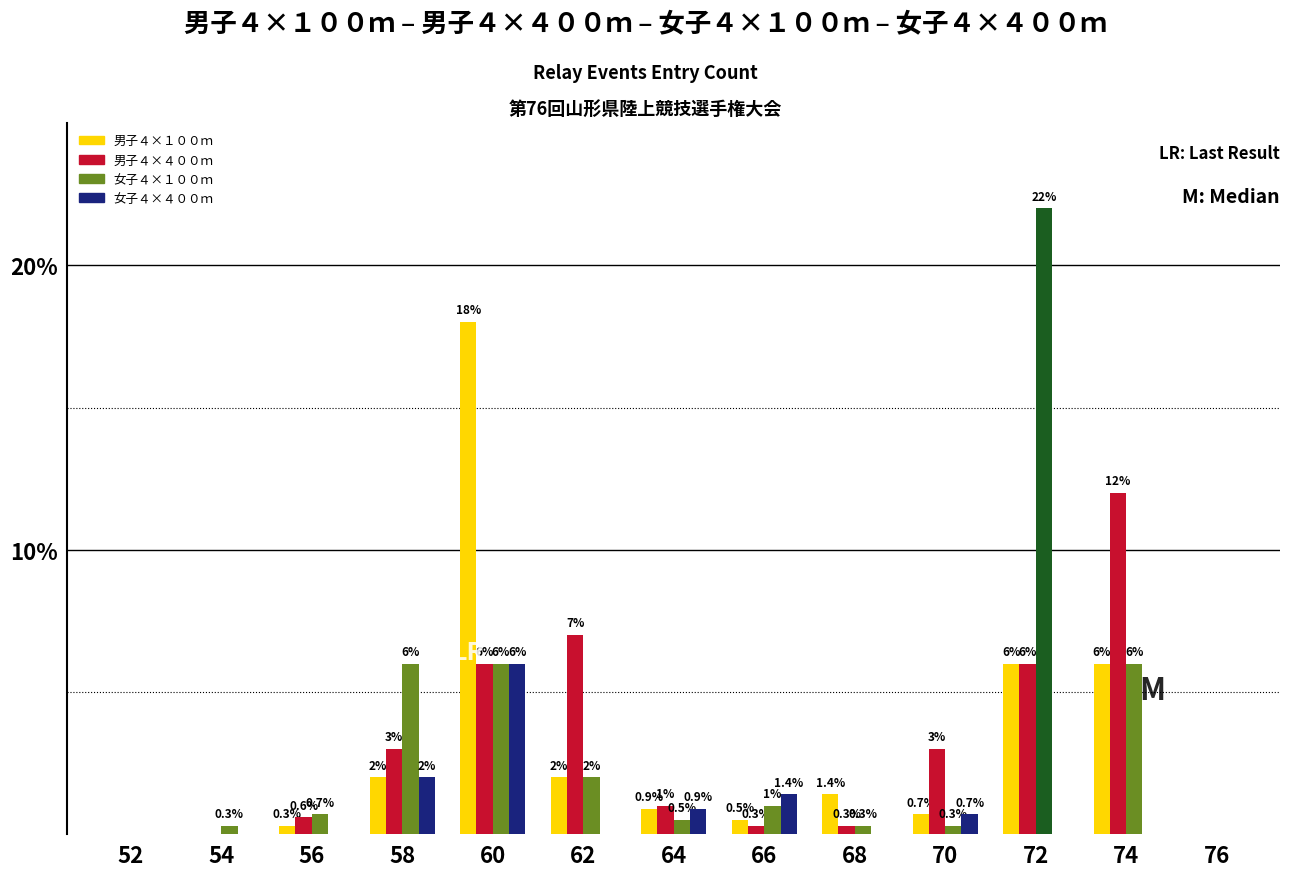

What is the greatest value displayed?

22.0